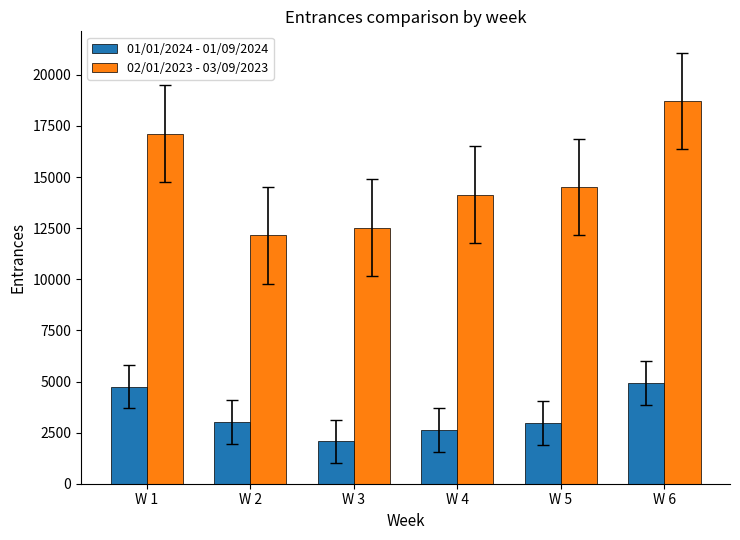

Which label corresponds to the smallest value in the chart?

W 3